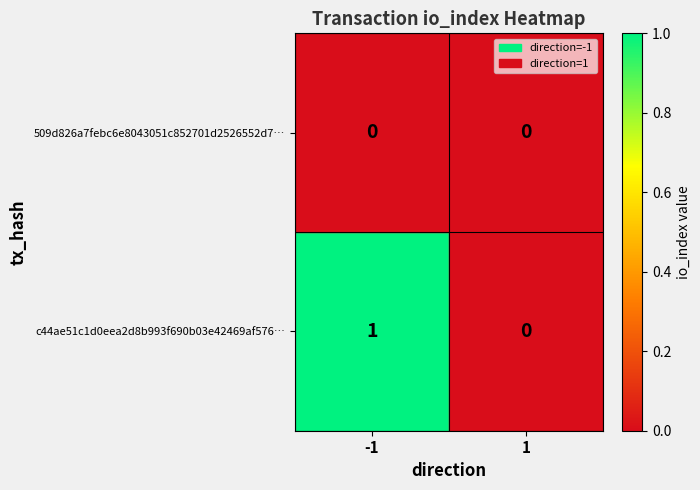

Which series has the widest spread of values?

c44ae51c1d0eea2d8b993f690b03e42469af576…